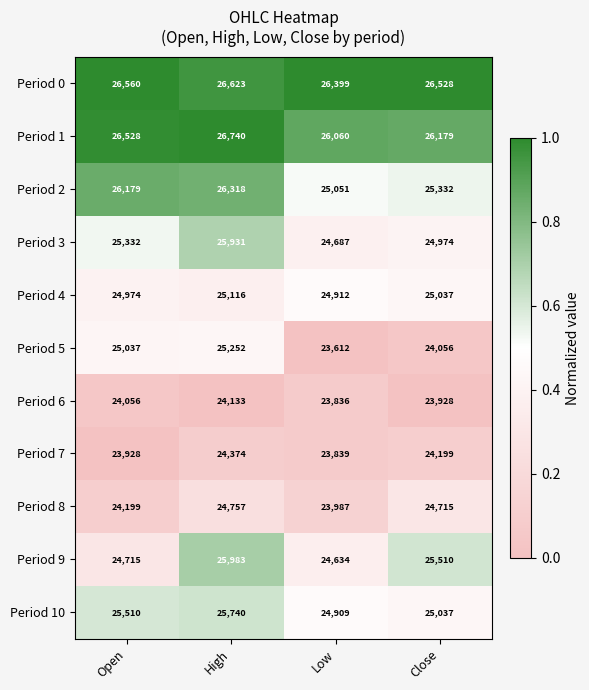

Is it true that Period 8 equals 8709 at Open?

False